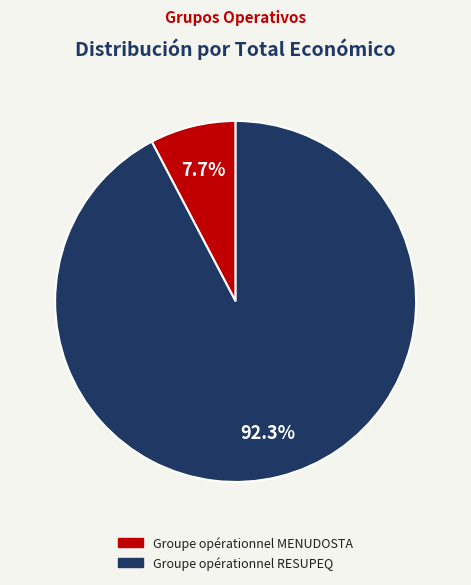

Count the number of slices in the pie.

2